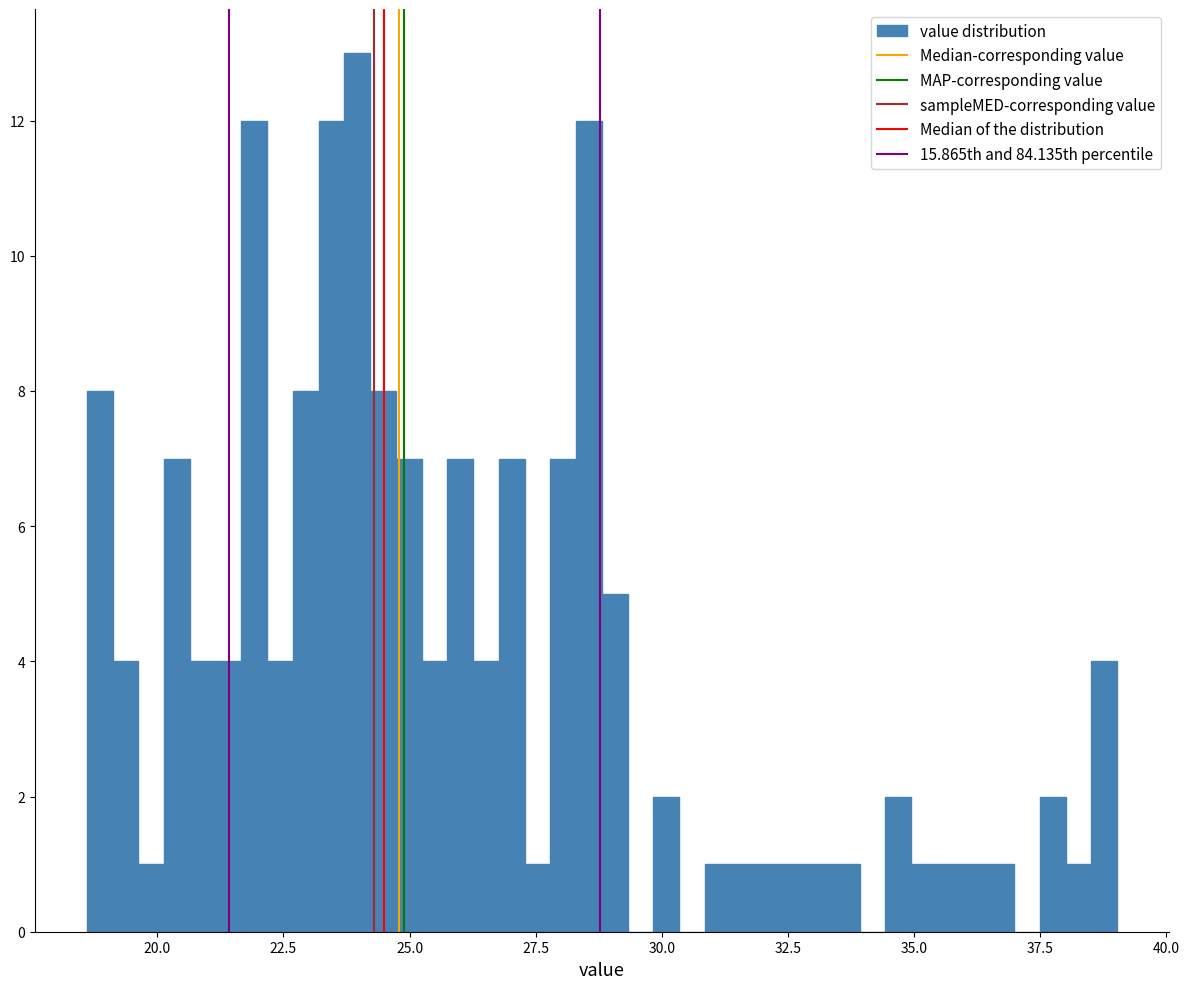

Around what value on the x-axis is the tallest bar? Give the approximate position of its centre, as read against the axis.

24.0